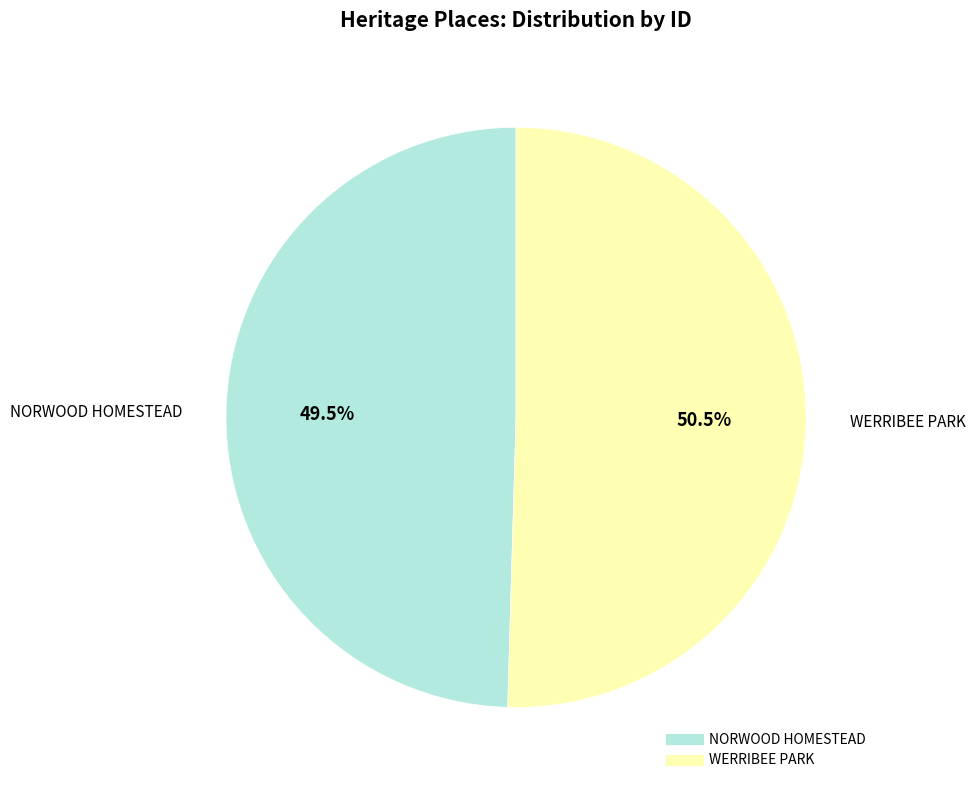

What is the ratio of the value at WERRIBEE PARK to the value at NORWOOD HOMESTEAD?

1.0